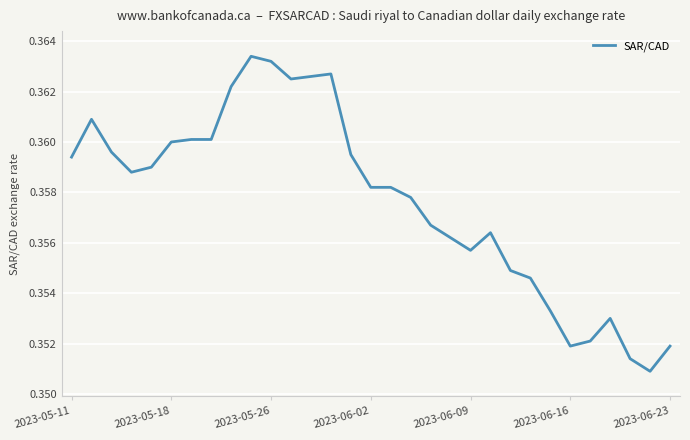

How many points are lower than both their immediate neighbors (excluding endpoints)?

5